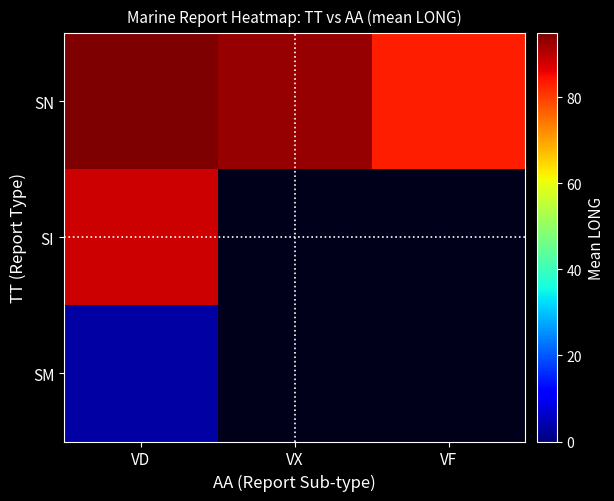

Rank the series by their maximum value, from lowest to highest.

SM, SI, SN